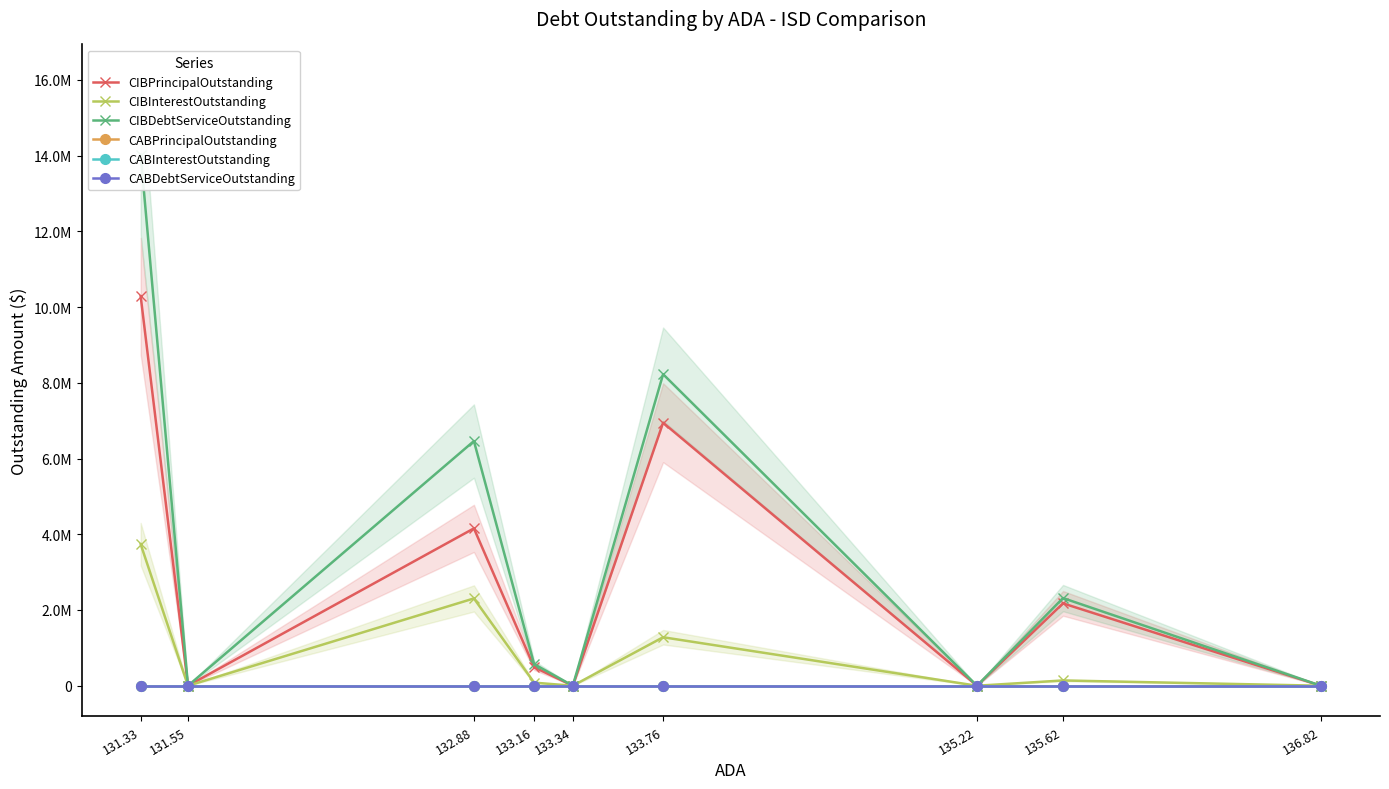

True or false: CIBDebtServiceOutstanding and CABPrincipalOutstanding intersect in this chart.

False